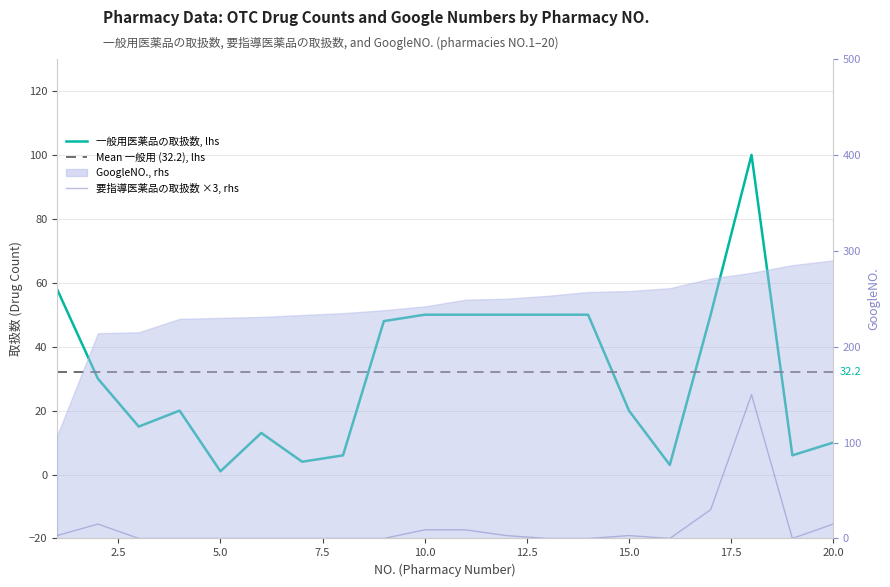

The value of 一般用医薬品の取扱数 at 10 is 79. True or false?

False